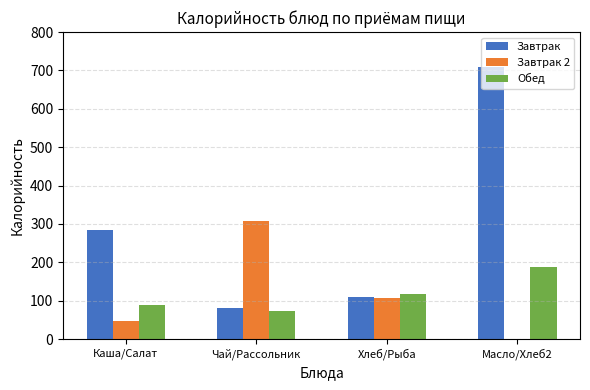

Which series changed the most between Чай/Рассольник and Масло/Хлеб2?

Завтрак